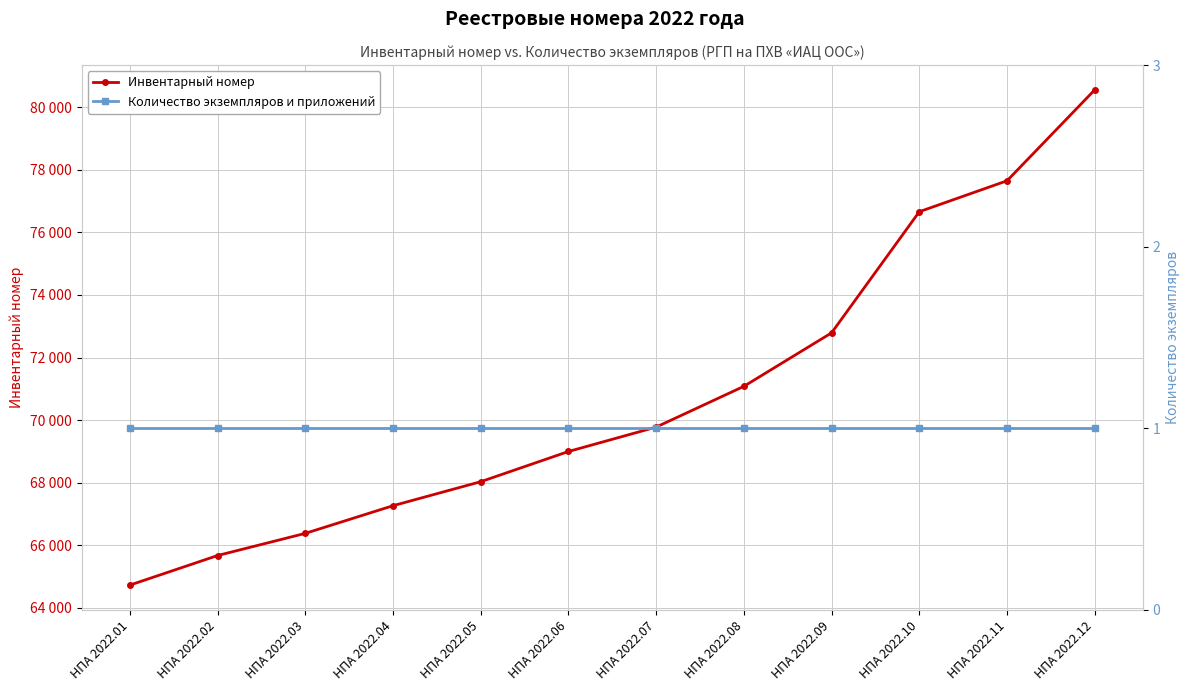

Is the value of Инвентарный номер at НПА 2022.09 greater than the value of Количество экземпляров и приложений at НПА 2022.03?

Yes